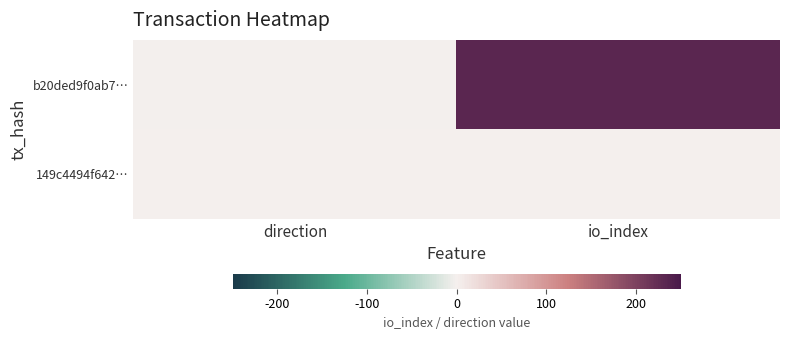

Which label corresponds to the smallest value in the chart?

direction